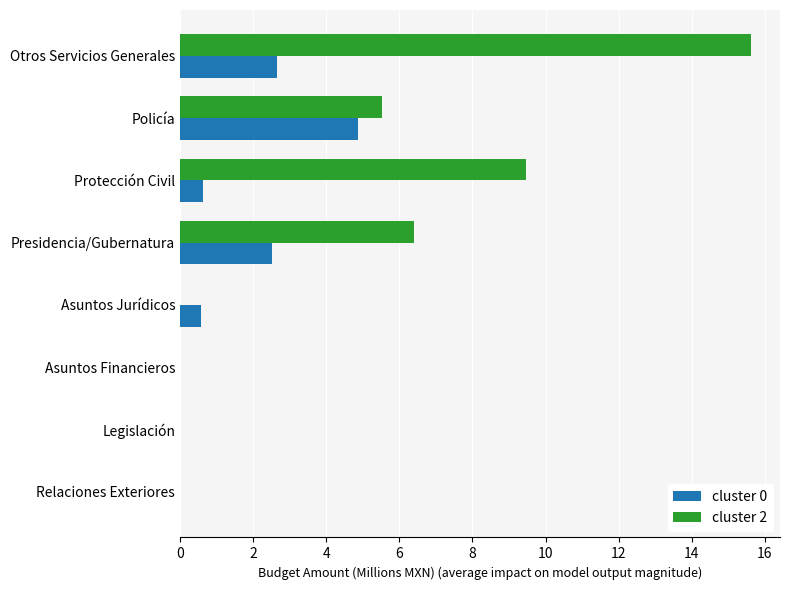

Is it true that cluster 2 equals 6.2 at Otros Servicios Generales?

False